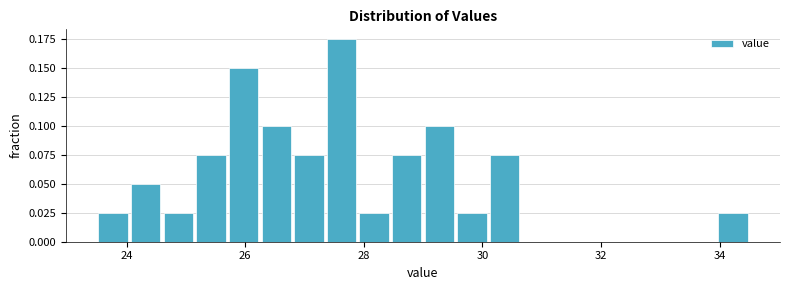

Read against the x-axis, roughly where is the centre of the tallest bar?

27.6